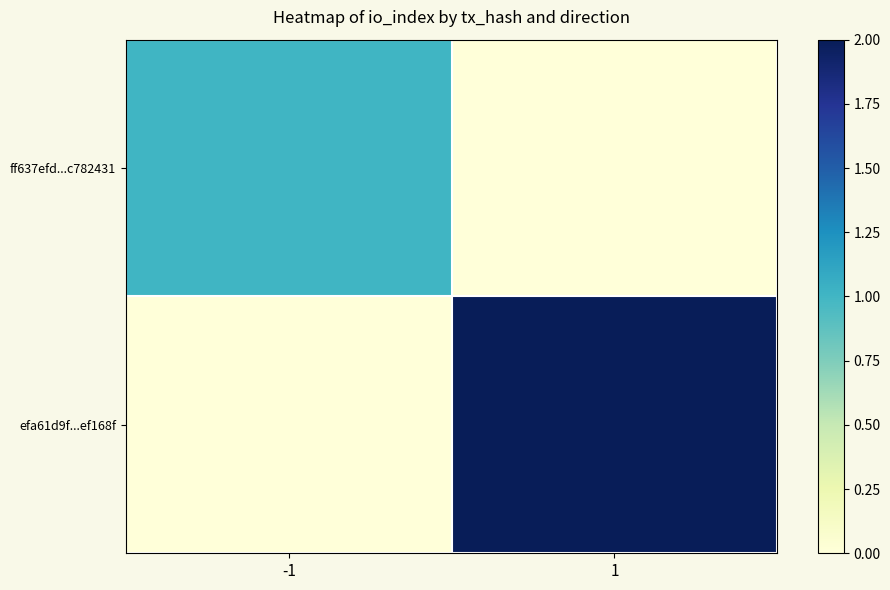

Between 1 and -1, which is larger?

-1